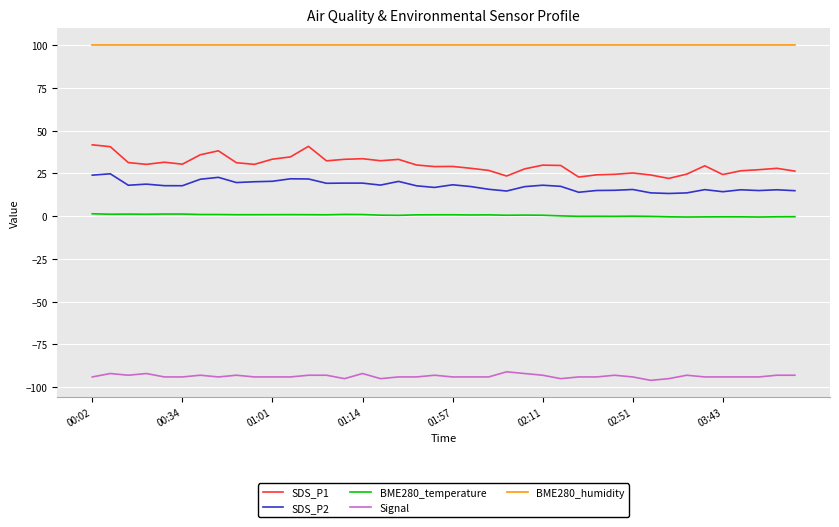

Which series has the largest range (max minus min)?

SDS_P1